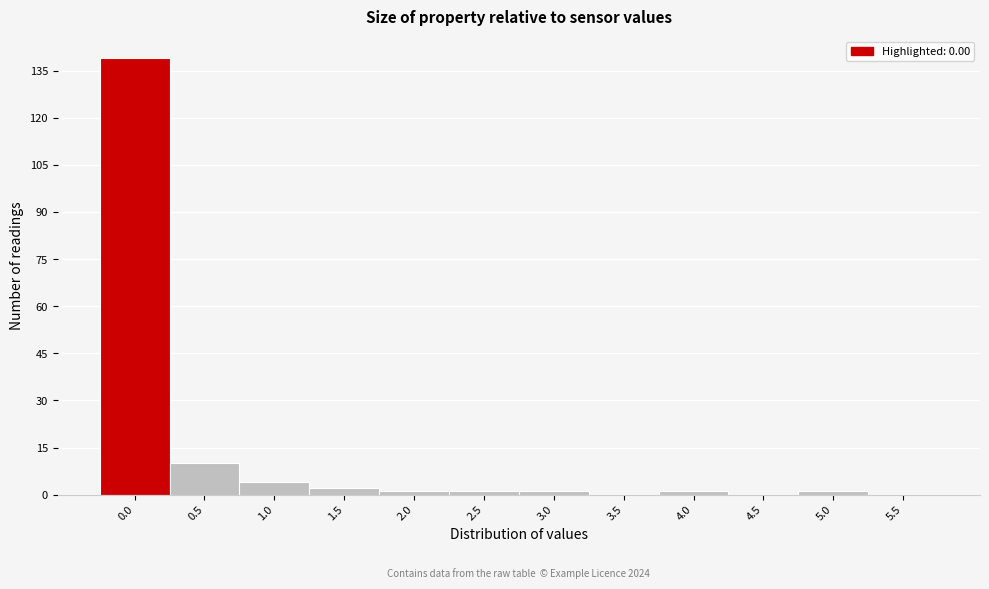

Reading left to right, extract all data points from this chart.

0.0=139	0.5=10	1.0=4	1.5=2	2.0=1	2.5=1	3.0=1	3.5=0	4.0=1	4.5=0	5.0=1	5.5=0